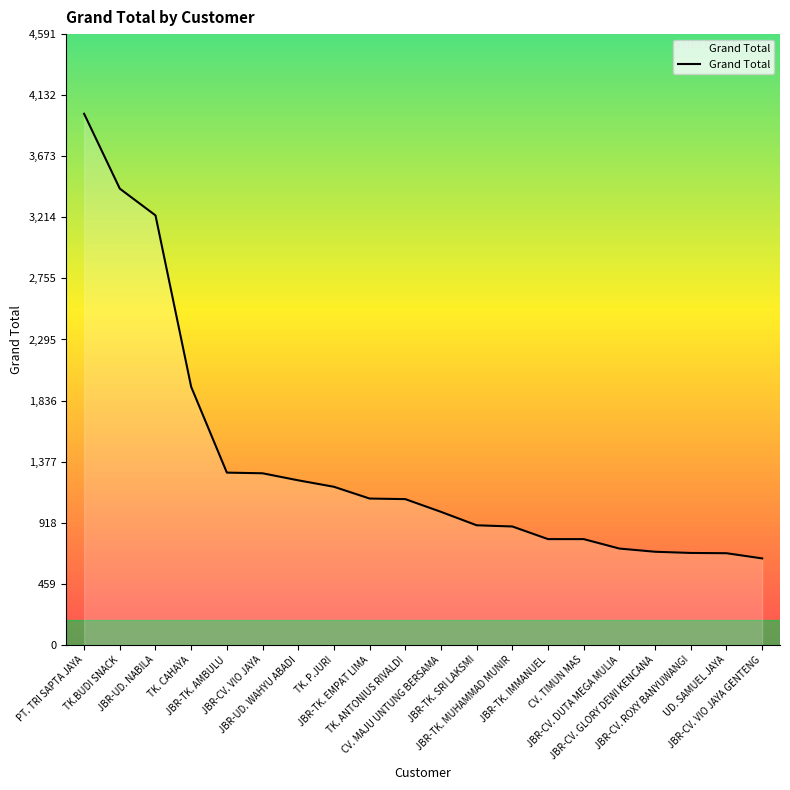

The chart shows a value of 1237.0 at JBR-UD. WAHYU ABADI. True or false?

True